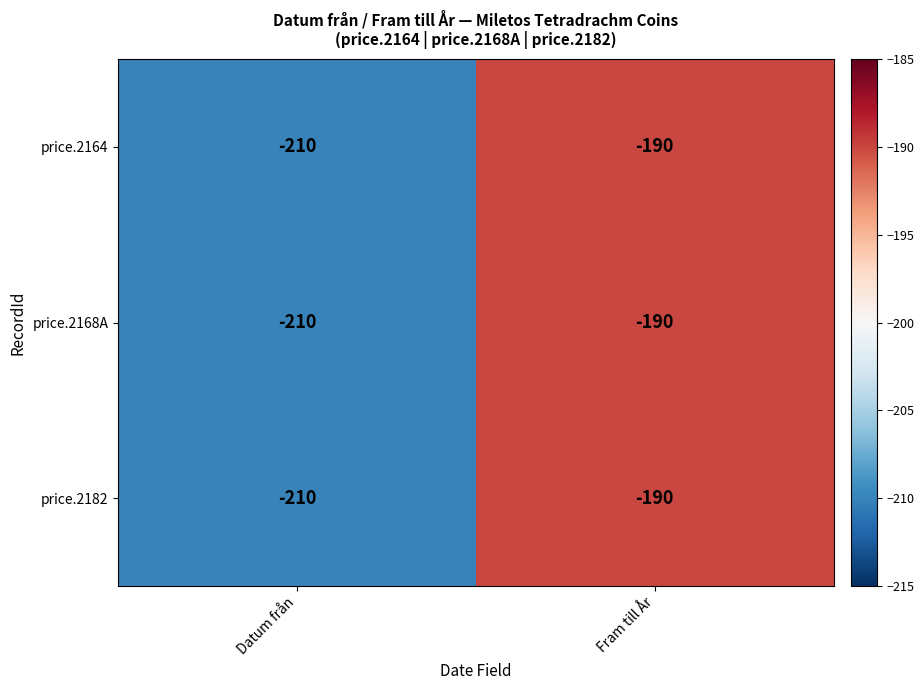

Where is price.2164 nearest to the value -200?

Datum från